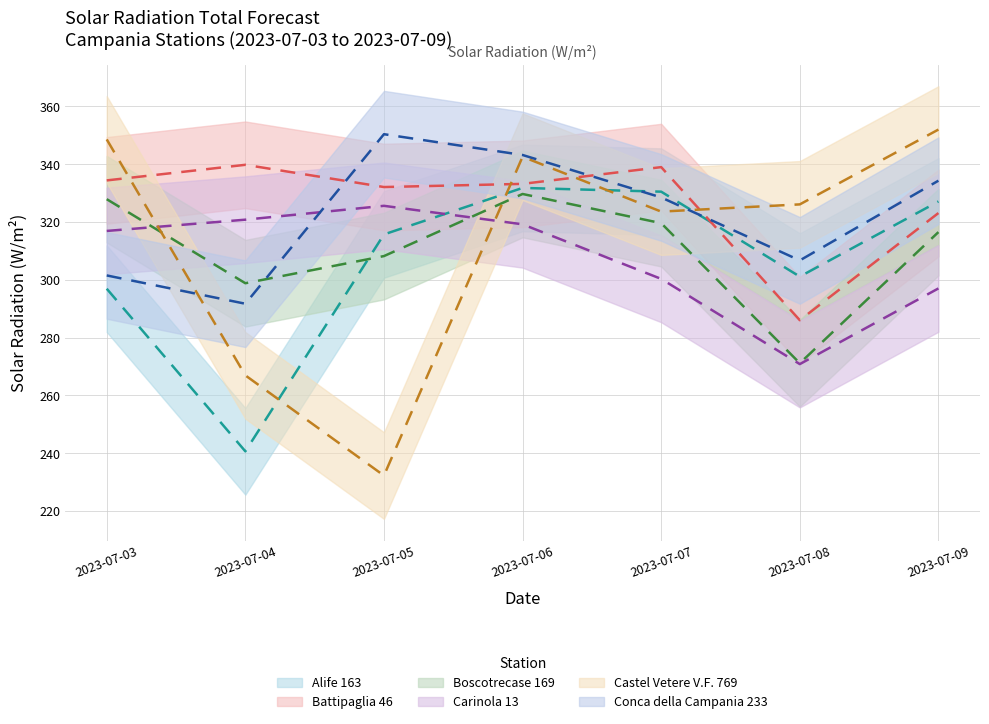

What is the average value of the Boscotrecase 169 series?

310.3